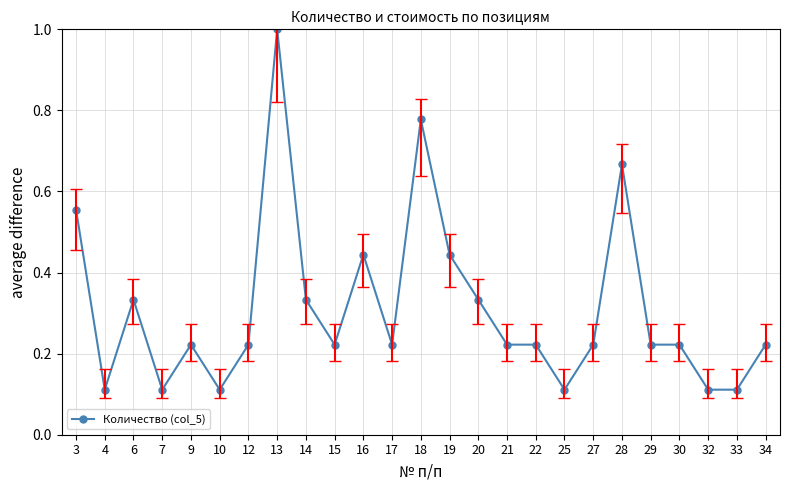

Is this an area chart (filled region under the line)?

No